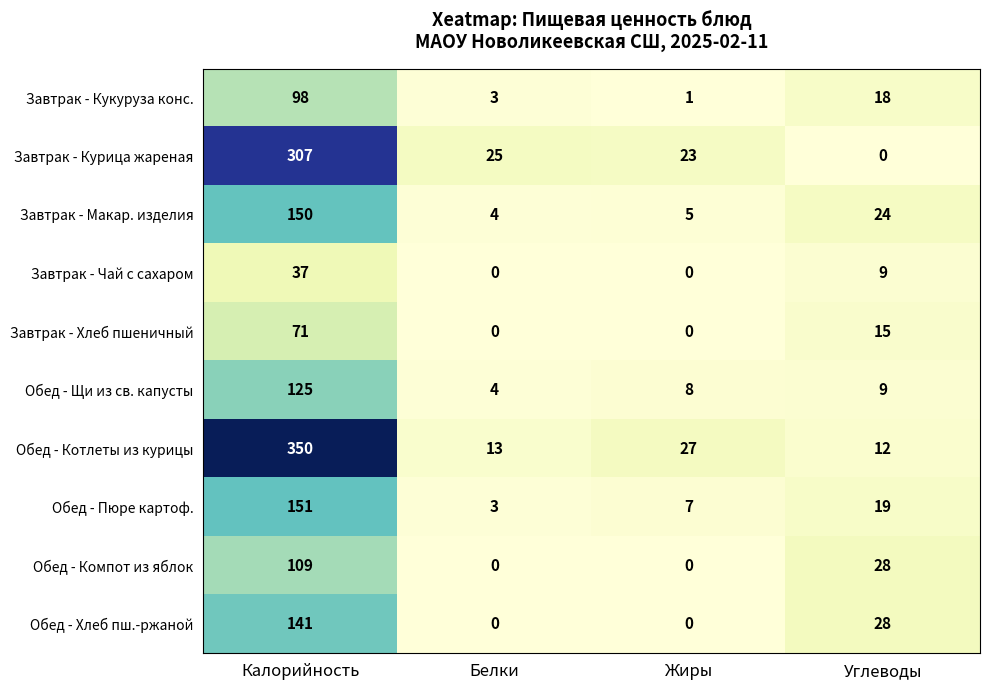

The Завтрак - Хлеб пшеничный series shows 15 at Углеводы. True or false?

True